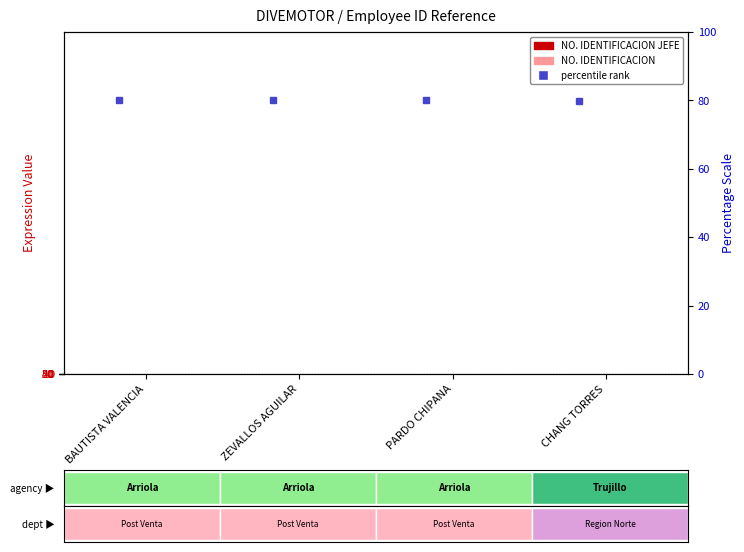

Rank the categories by NO. IDENTIFICACION value from highest to lowest.

PARDO CHIPANA, ZEVALLOS AGUILAR, CHANG TORRES, BAUTISTA VALENCIA